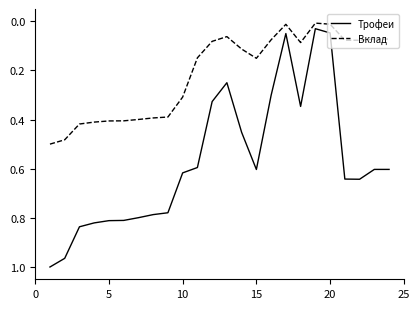

True or false: Трофеи and Вклад intersect in this chart.

False